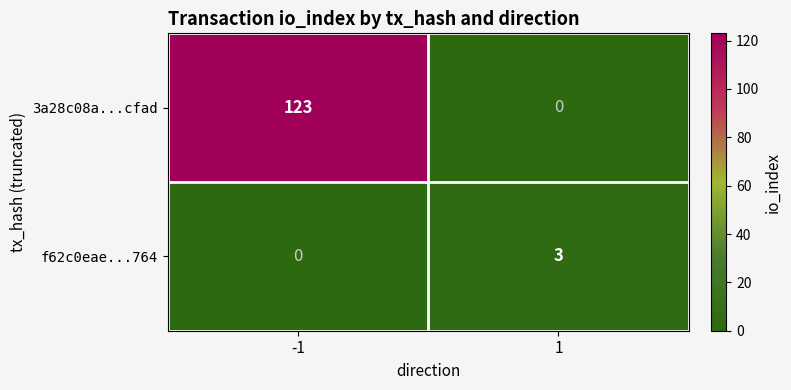

Rank the series by their maximum value, from highest to lowest.

3a28c08a...cfad, f62c0eae...764